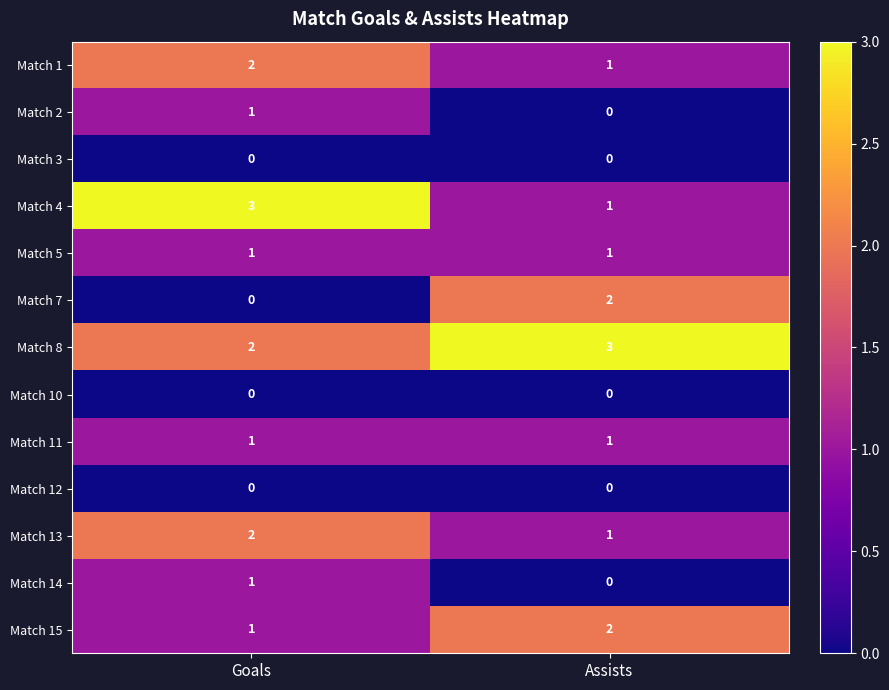

What is the greatest value displayed?

3